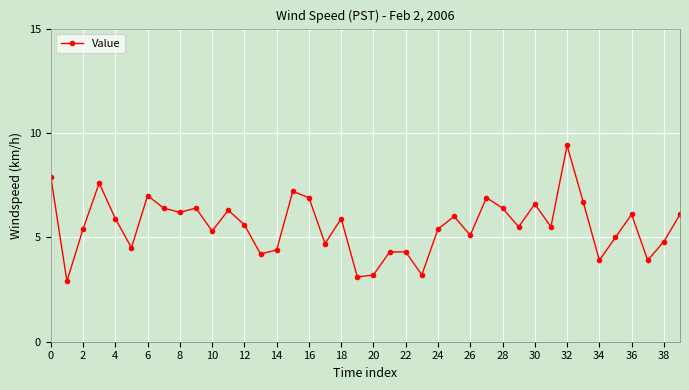

What is the difference between the second highest and minimum values?

5.0